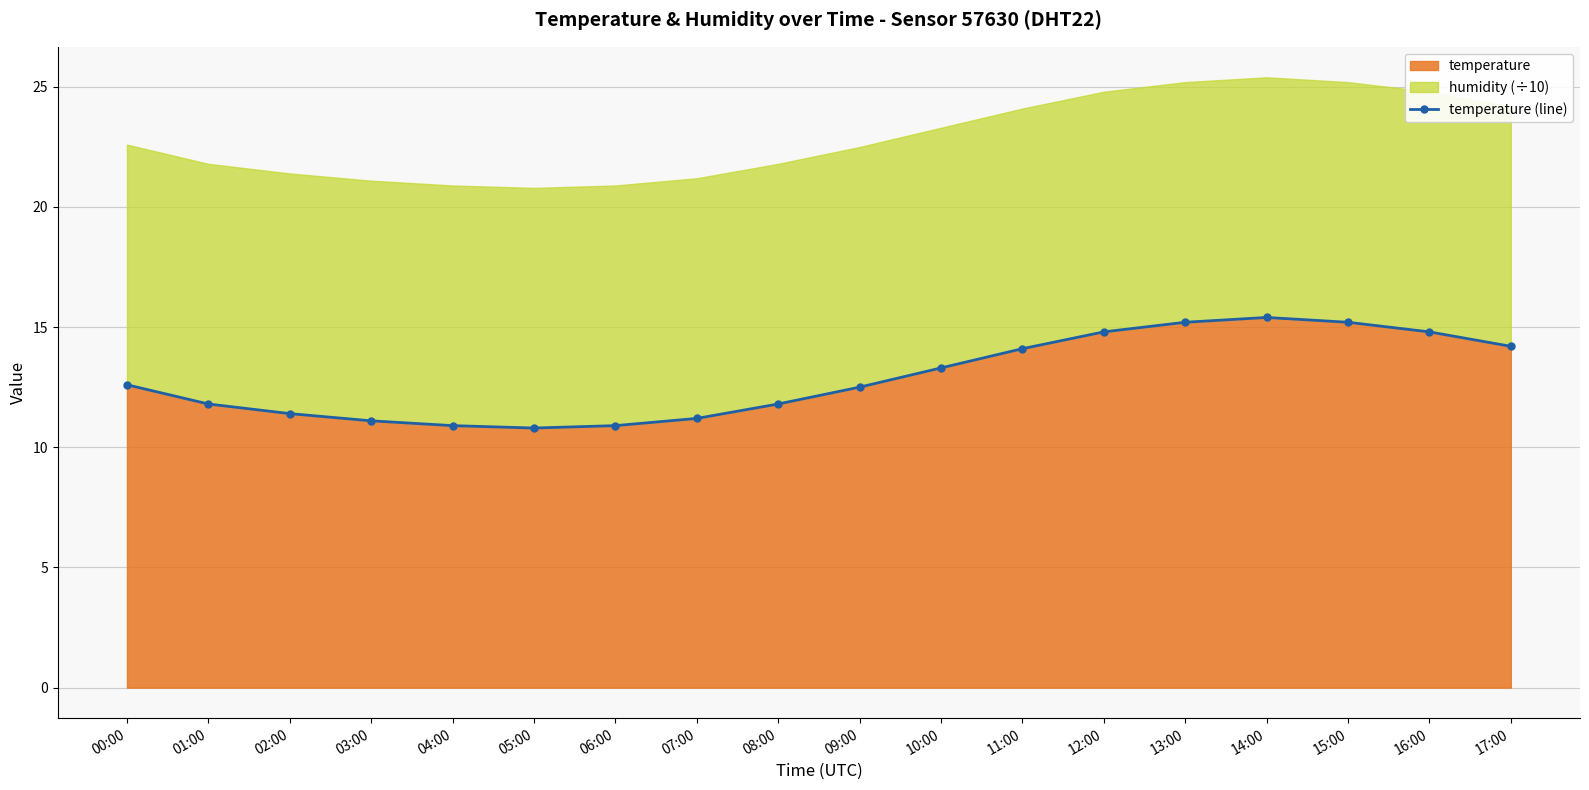

List the labels in order of value, smallest first.

05:00, 04:00, 06:00, 03:00, 07:00, 02:00, 01:00, 08:00, 09:00, 00:00, 10:00, 11:00, 17:00, 12:00, 16:00, 13:00, 15:00, 14:00